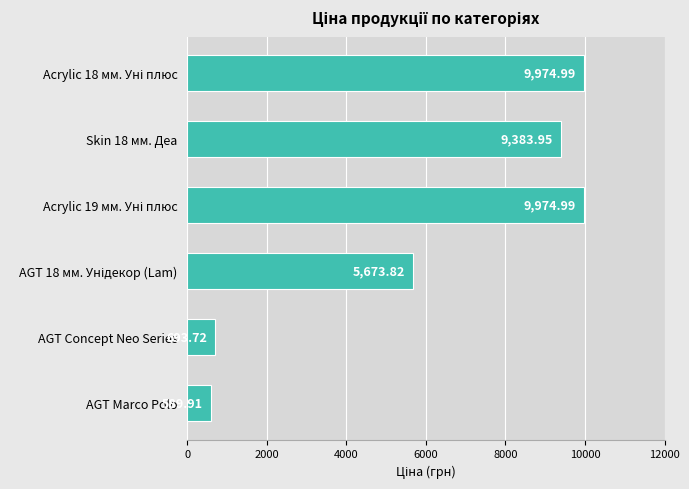

What is the difference between the maximum and second lowest values?

9281.3